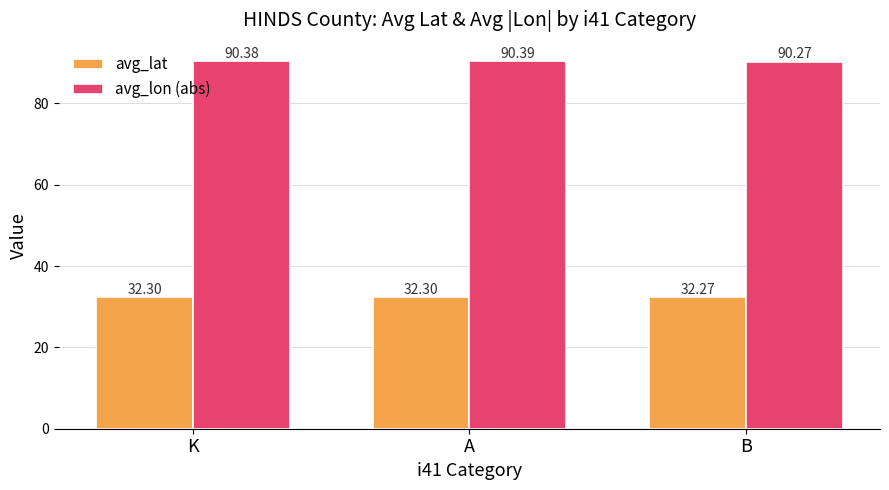

Does the chart contain any negative values?

No